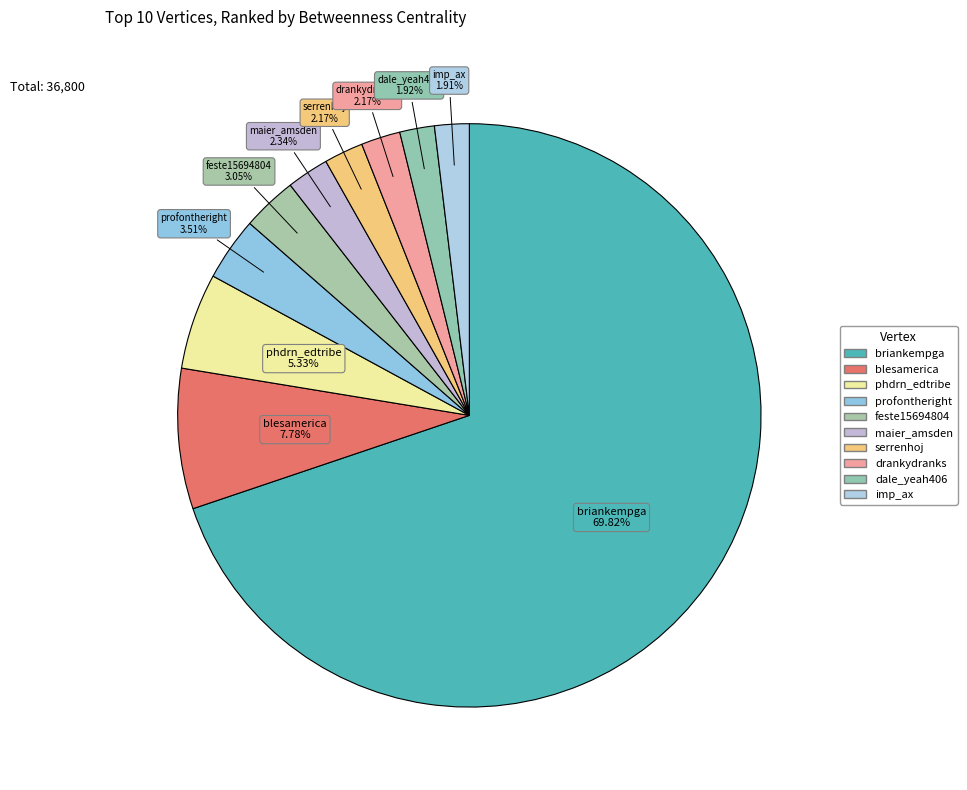

How many slices are in this pie chart?

10